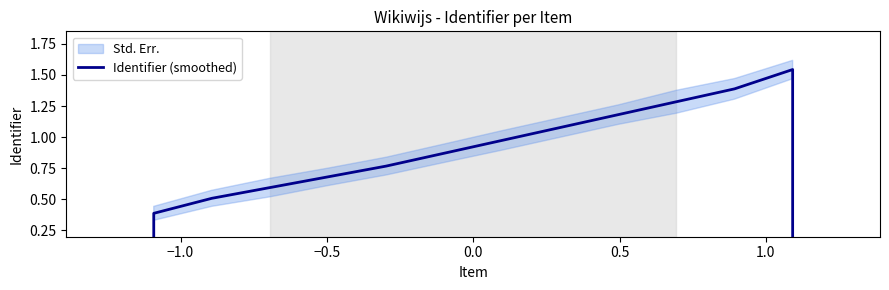

How many lines are shown in the chart?

1